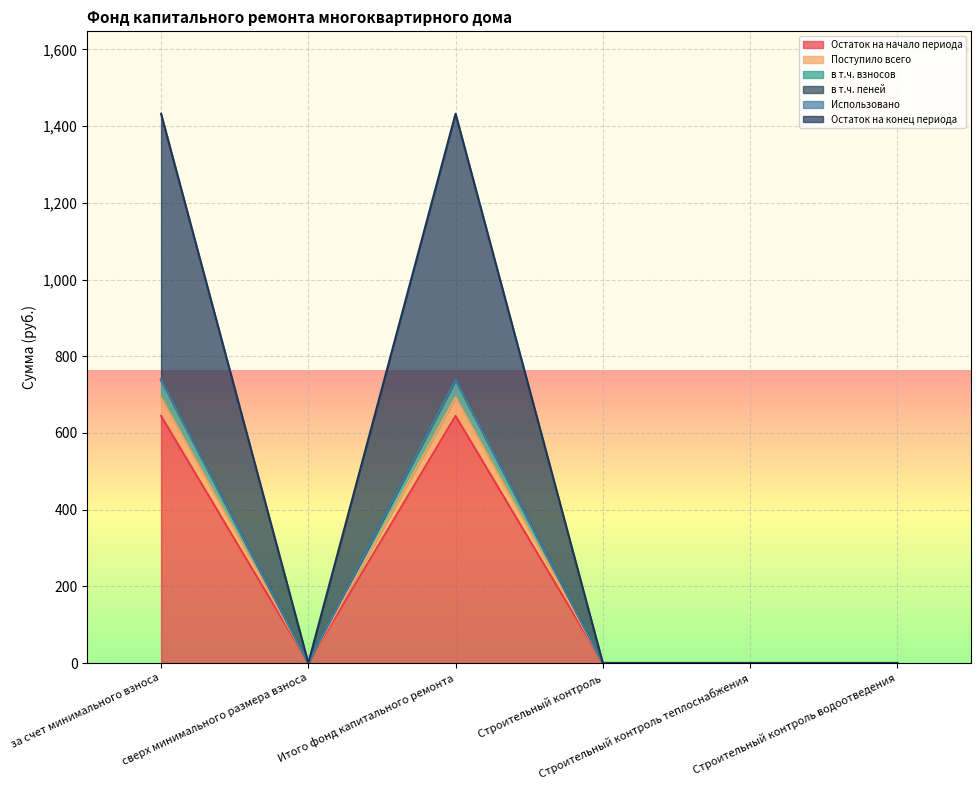

What is the highest value of the Остаток на начало периода series?

644.4